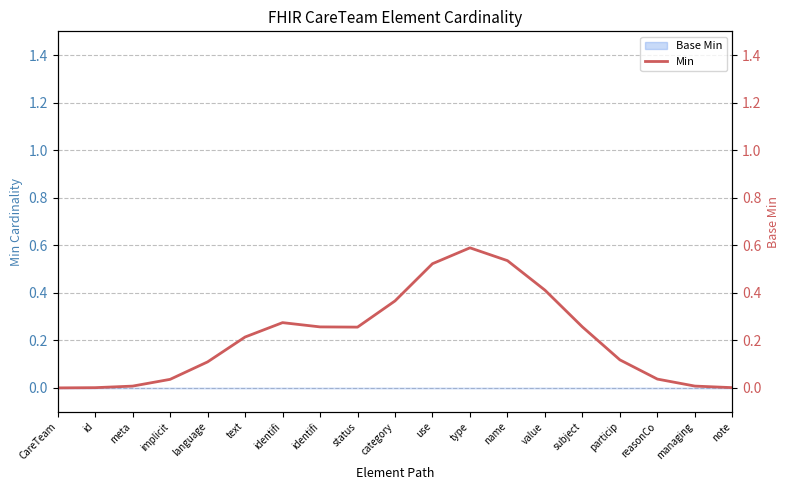

How many points are higher than both their immediate neighbors (excluding endpoints)?

2